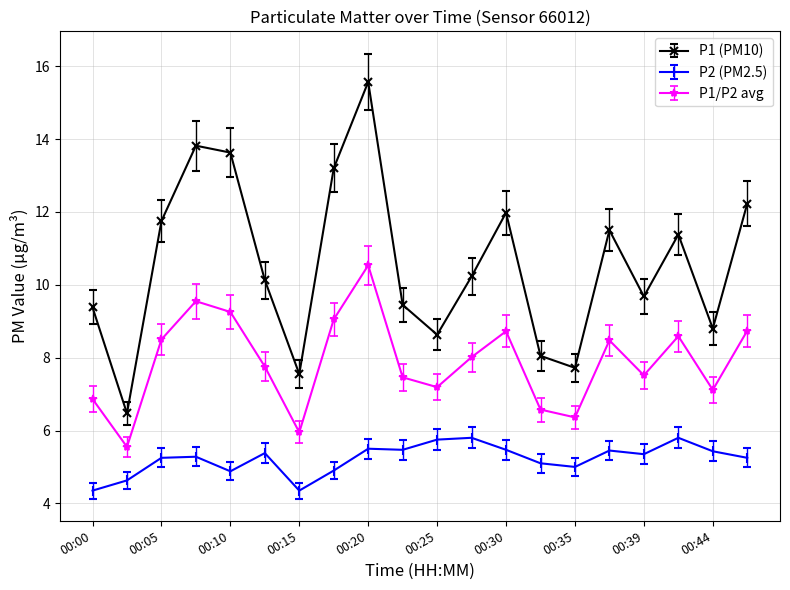

What is the difference between the maximum and minimum values in the P1 (PM10) series?

9.1